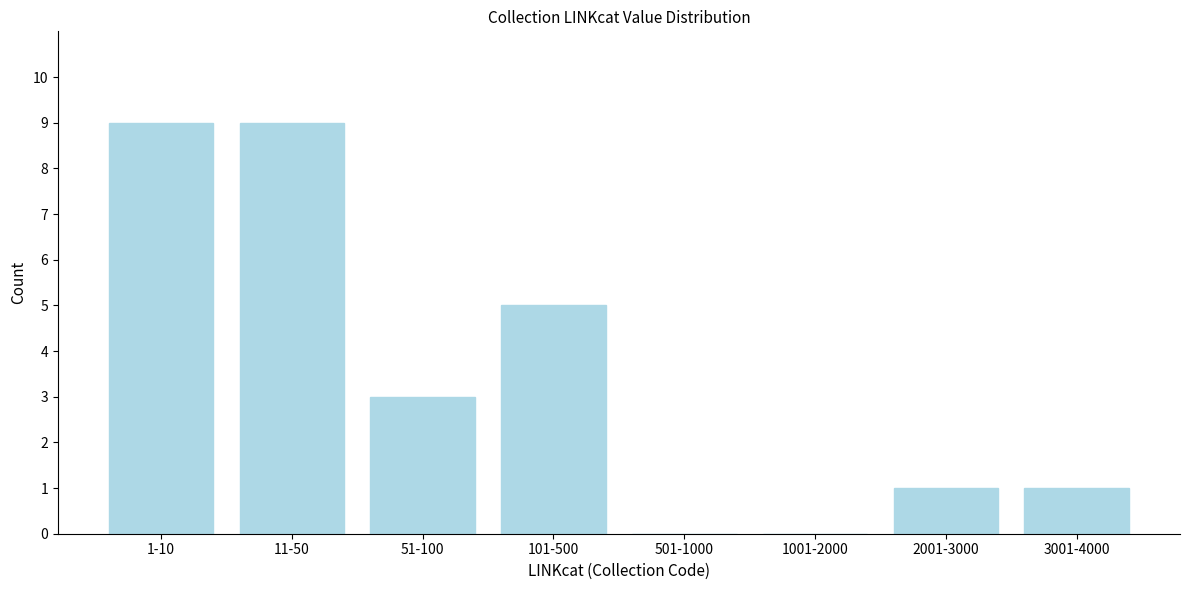

Reading right to left, transcribe all the data shown in this chart.

3001-4000=1	2001-3000=1	1001-2000=0	501-1000=0	101-500=5	51-100=3	11-50=9	1-10=9